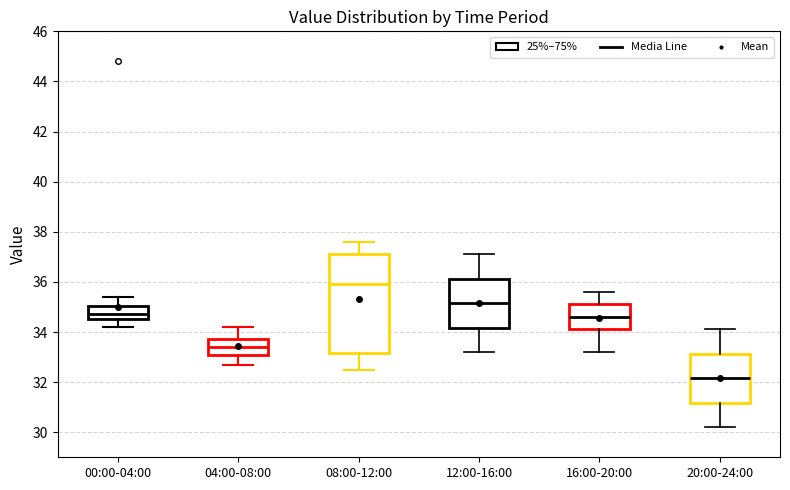

Reading left to right, transcribe this box plot: for each box, give where its median line is, the range the box spans, and where its two whiskers end, as read against the y-axis. The values are not printed on the chart, so give them approximately, as read against the axis.

00:00-04:00: median 34.8, box 34.6 to 35.0, whiskers 34.2 to 35.4
04:00-08:00: median 33.4, box 33.2 to 33.8, whiskers 32.8 to 34.2
08:00-12:00: median 36.0, box 33.2 to 37.2, whiskers 32.6 to 37.6
12:00-16:00: median 35.2, box 34.2 to 36.2, whiskers 33.2 to 37.2
16:00-20:00: median 34.6, box 34.2 to 35.2, whiskers 33.2 to 35.6
20:00-24:00: median 32.2, box 31.2 to 33.2, whiskers 30.2 to 34.2